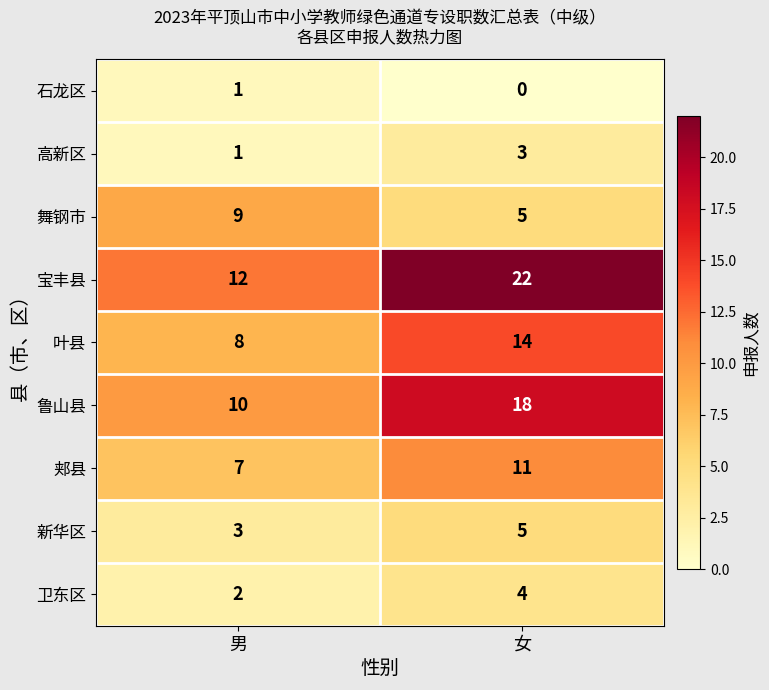

What value does the 新华区 series have at 男?

3